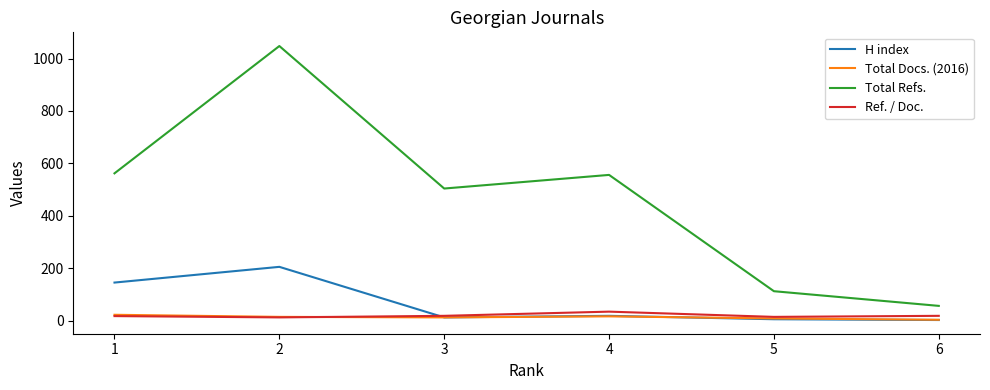

Which series has the largest total across all categories?

Total Refs.